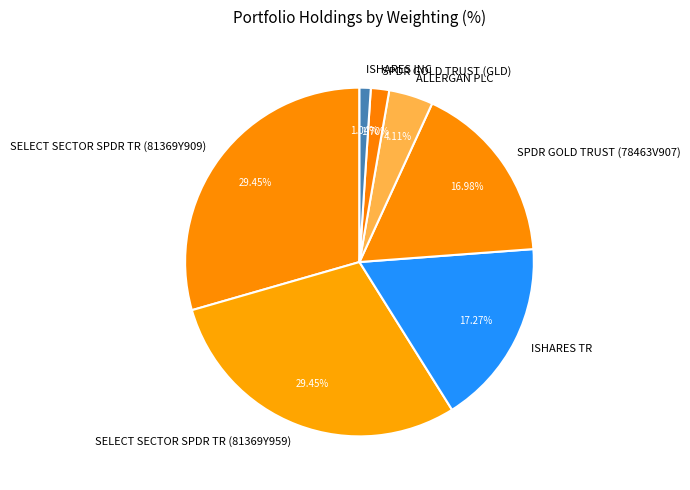

Is there any slice that represents more than half of the pie?

No